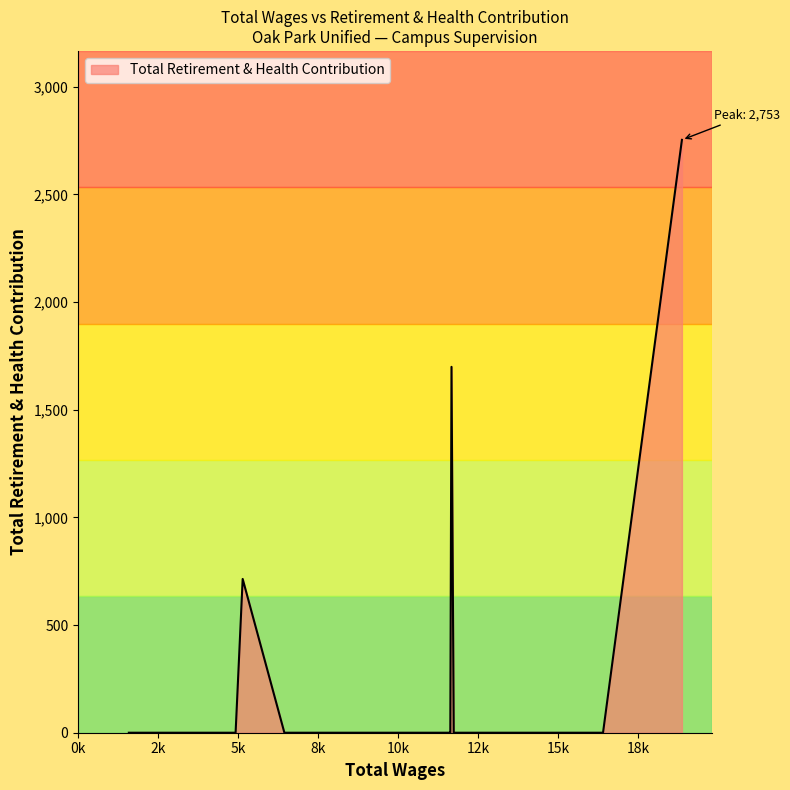

What is the maximum value shown in the chart?

2753